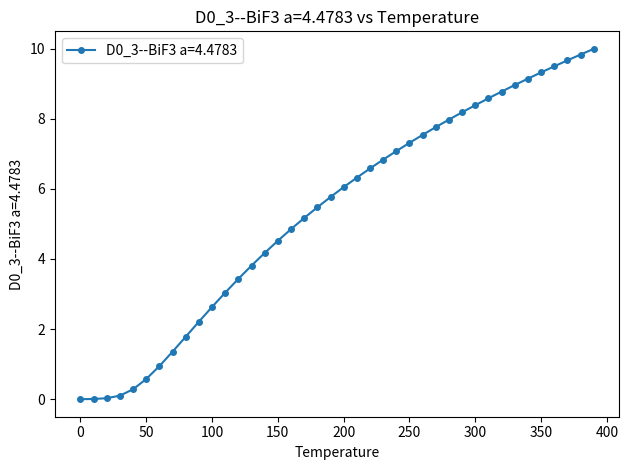

How many data points are less than 6?

20